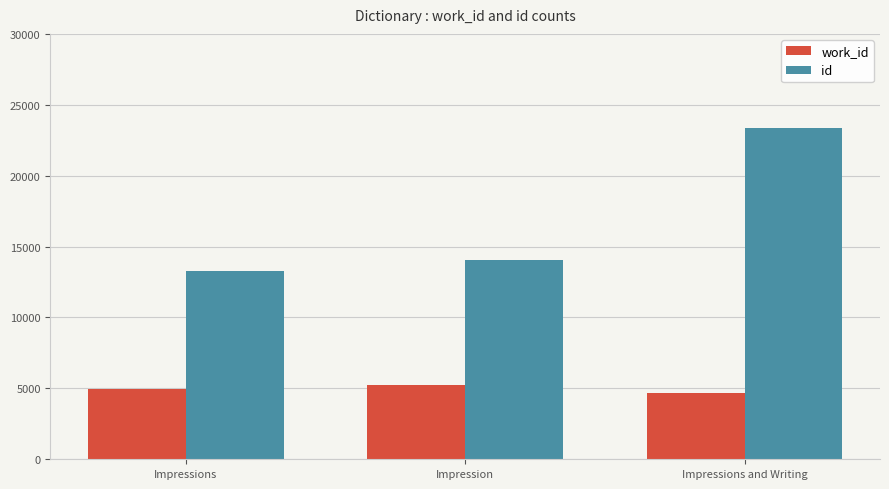

Between Impression and Impressions and Writing, which series saw the biggest shift?

id